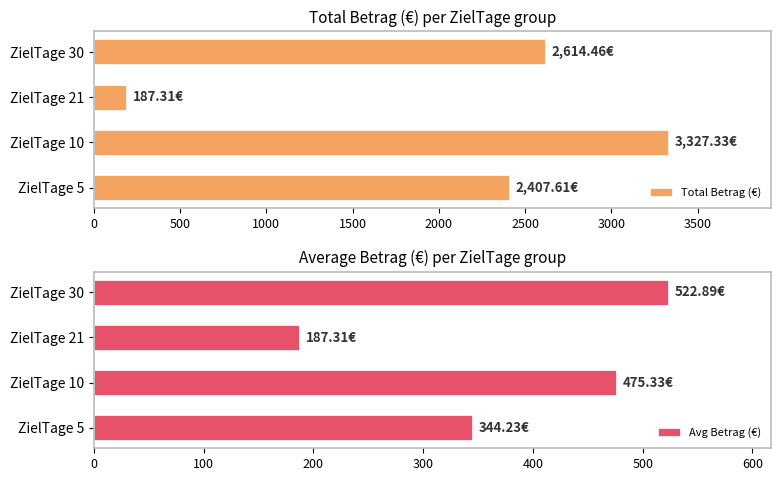

What is the difference between the second highest and minimum values in the Total Betrag (€) series?

2427.2